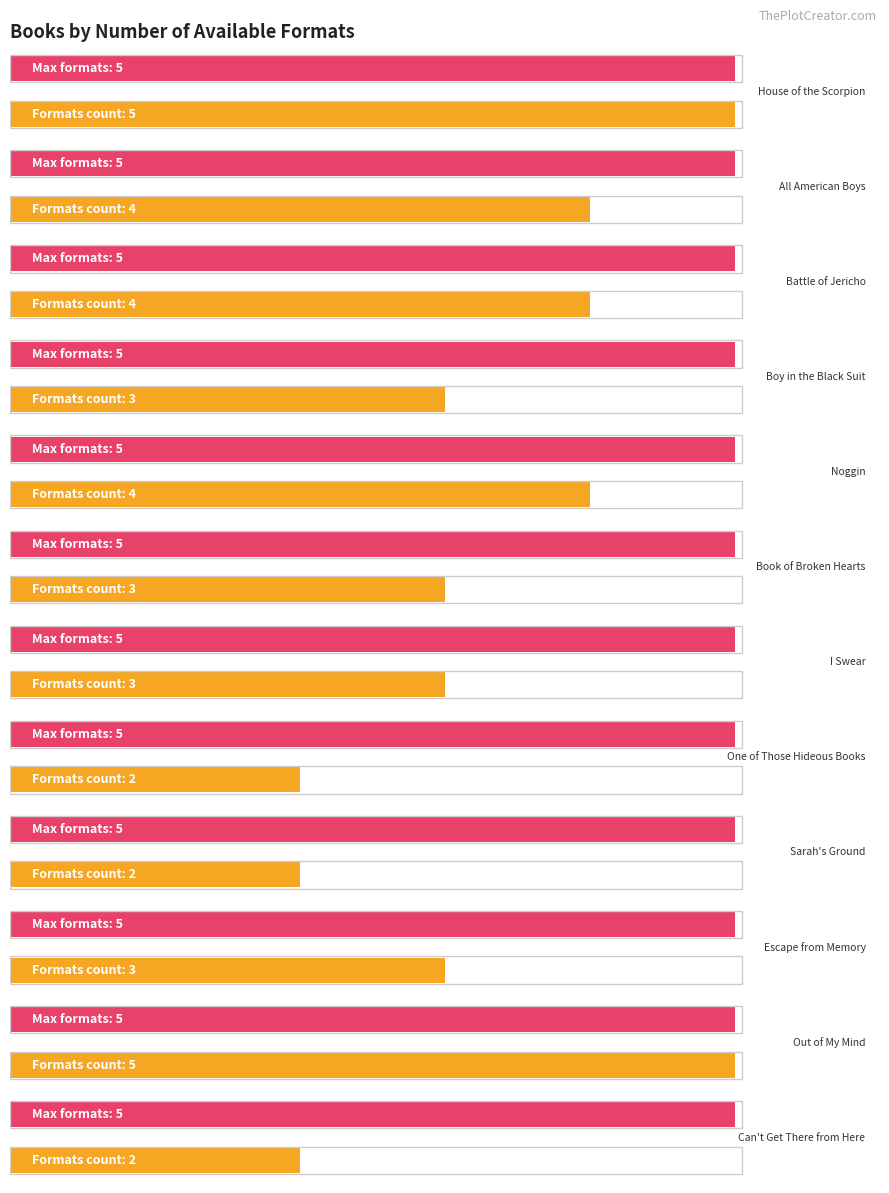

What is the value of the 2nd bar from the left?

4